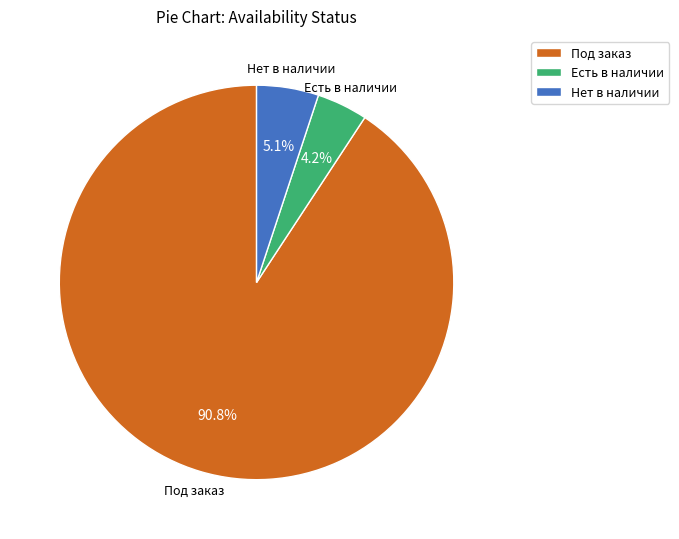

Which category has the biggest portion of the pie?

Под заказ